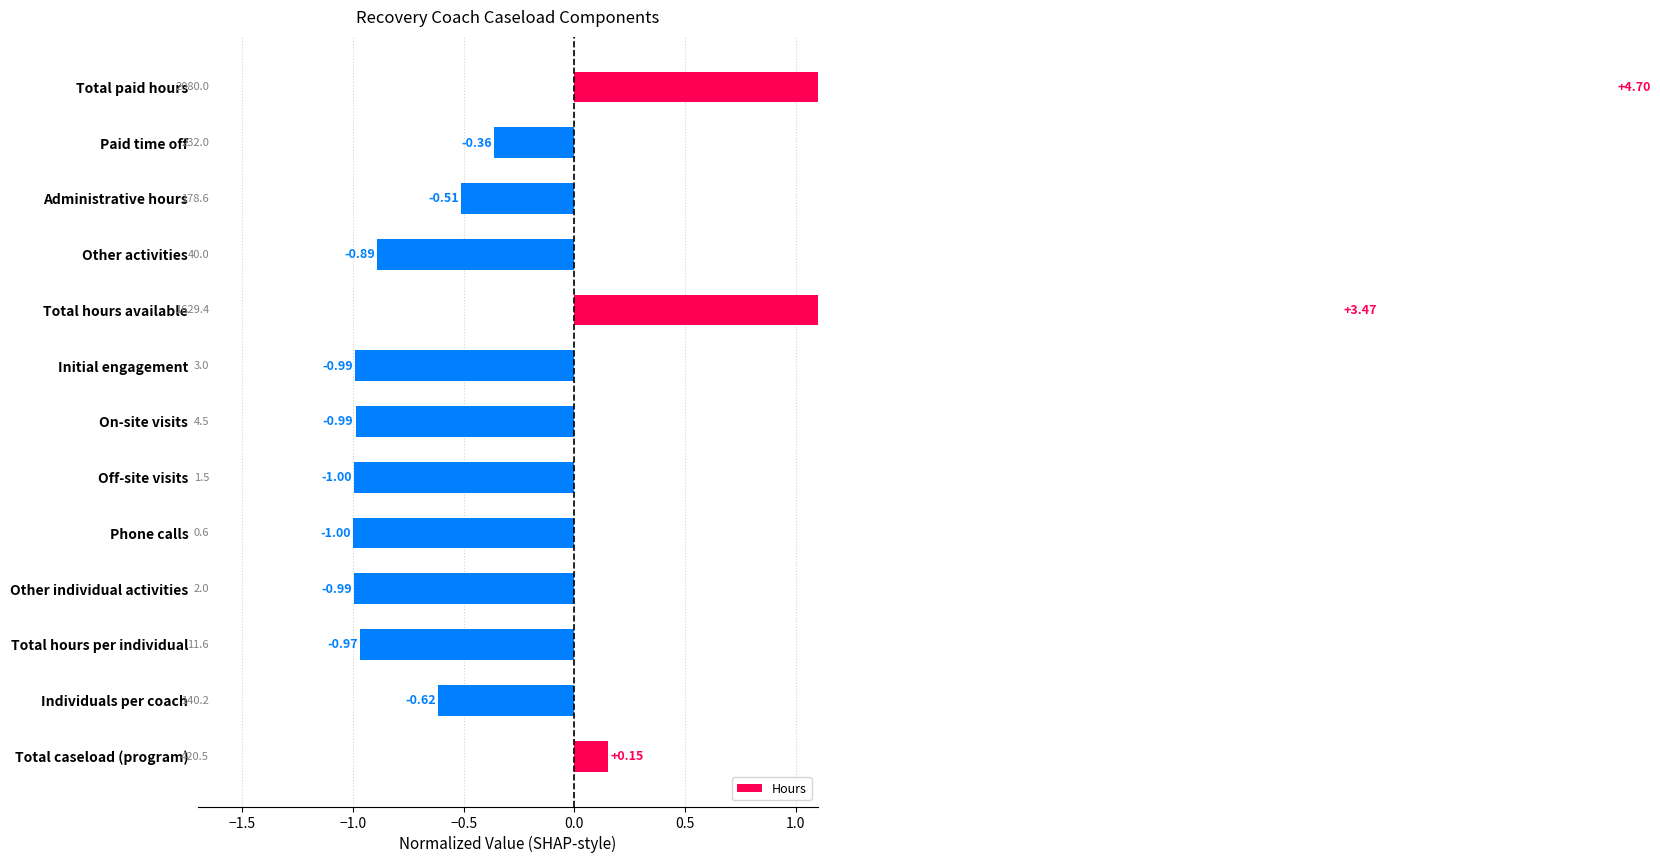

At which category does the chart reach its minimum across all series?

Phone calls